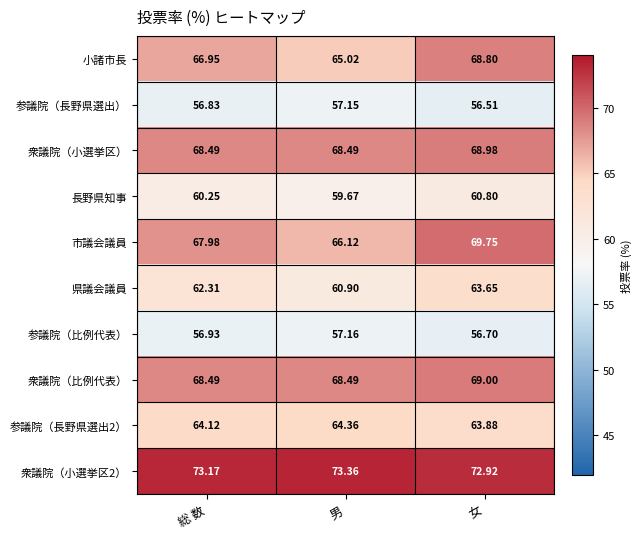

List the labels in order of 参議院（長野県選出2） value, smallest first.

女, 総 数, 男